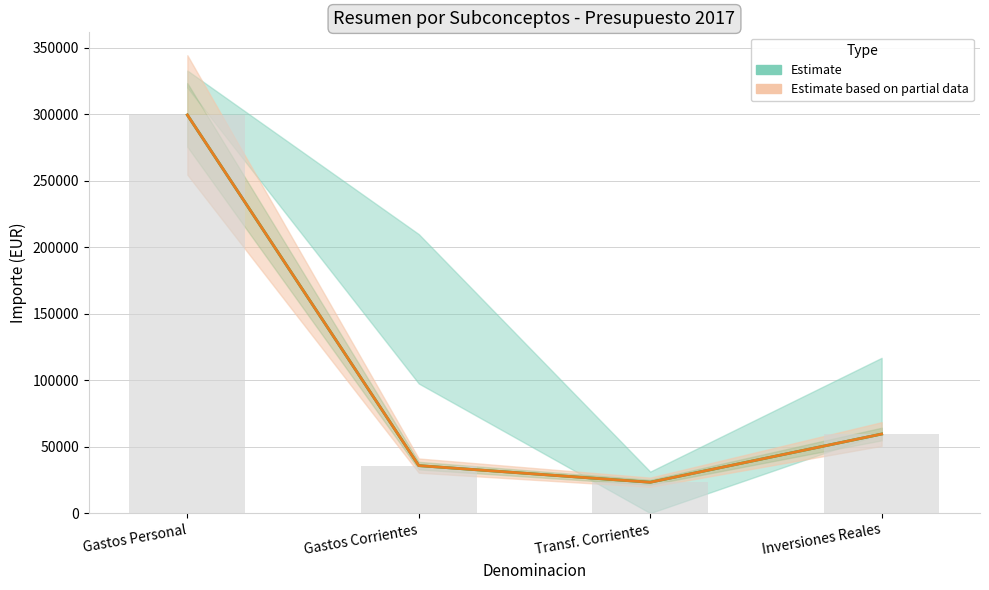

What is the label of the 3rd bar from the right?

Gastos Corrientes